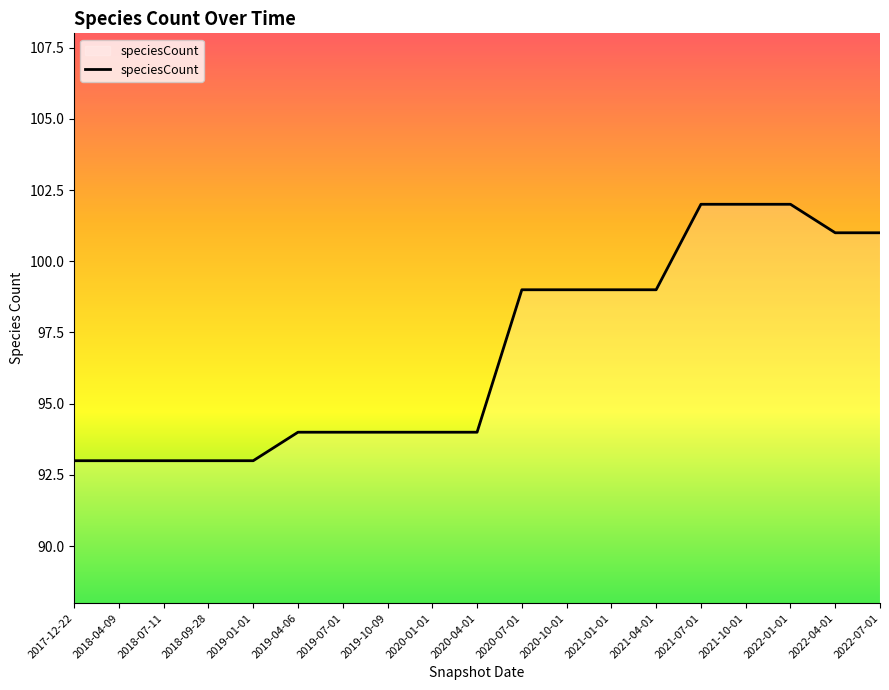

Reading left to right, extract all data points from this chart.

2017-12-22=93	2018-04-09=93	2018-07-11=93	2018-09-28=93	2019-01-01=93	2019-04-06=94	2019-07-01=94	2019-10-09=94	2020-01-01=94	2020-04-01=94	2020-07-01=99	2020-10-01=99	2021-01-01=99	2021-04-01=99	2021-07-01=102	2021-10-01=102	2022-01-01=102	2022-04-01=101	2022-07-01=101